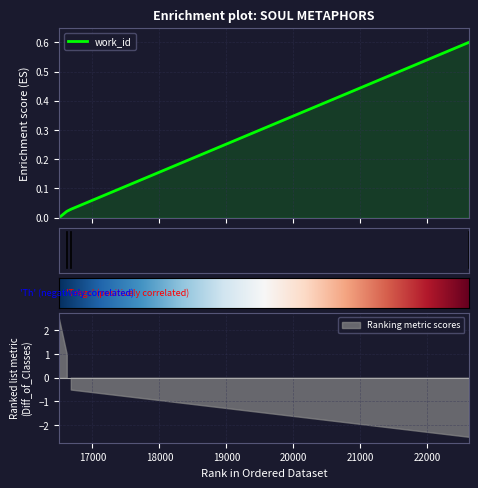

What is the sum of all values?

0.7